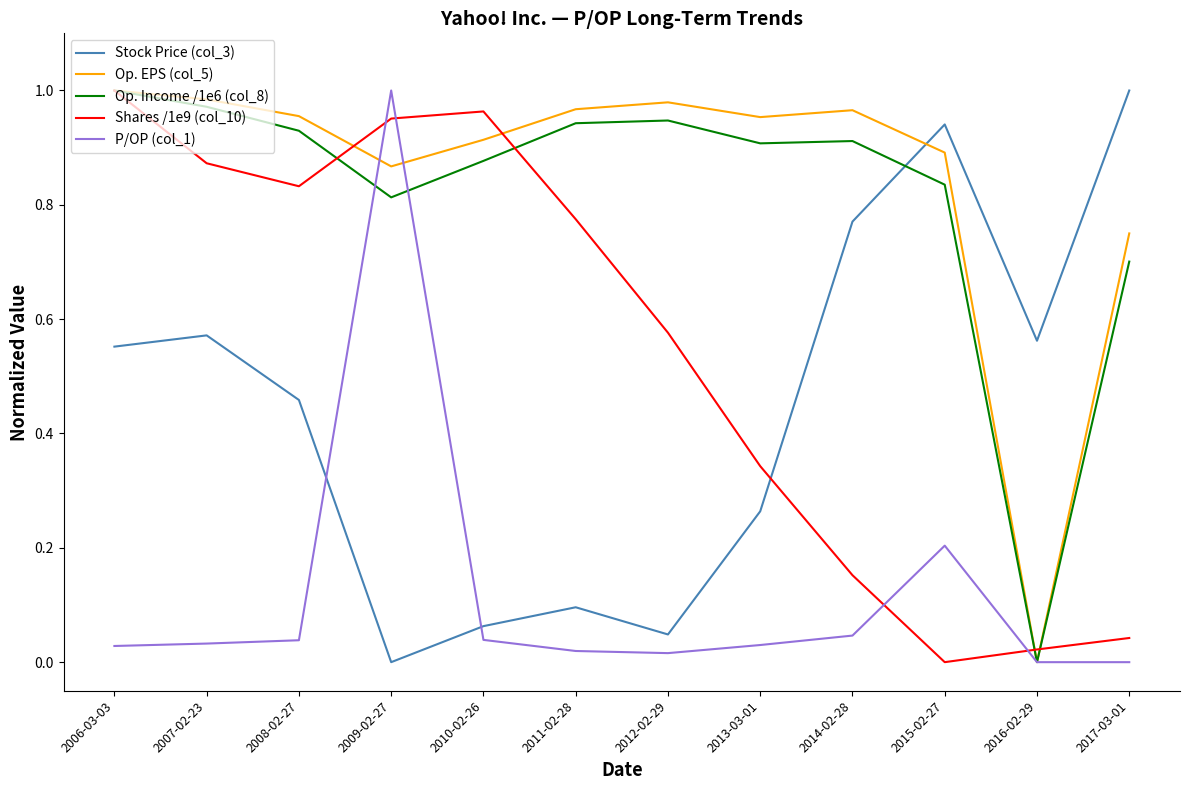

Is the value of Shares /1e9 (col_10) at 2015-02-27 greater than the value of Op. Income /1e6 (col_8) at 2010-02-26?

No